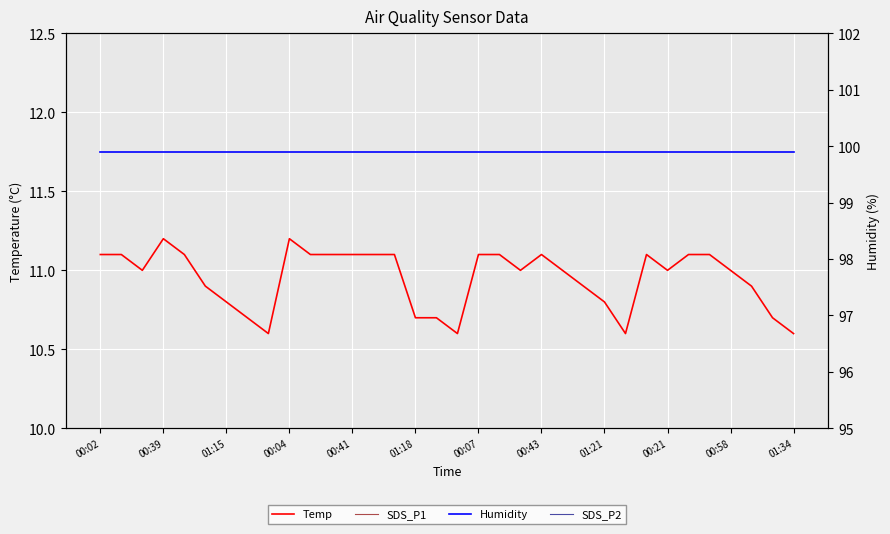

How many Temp values are between 10 and 11?

18